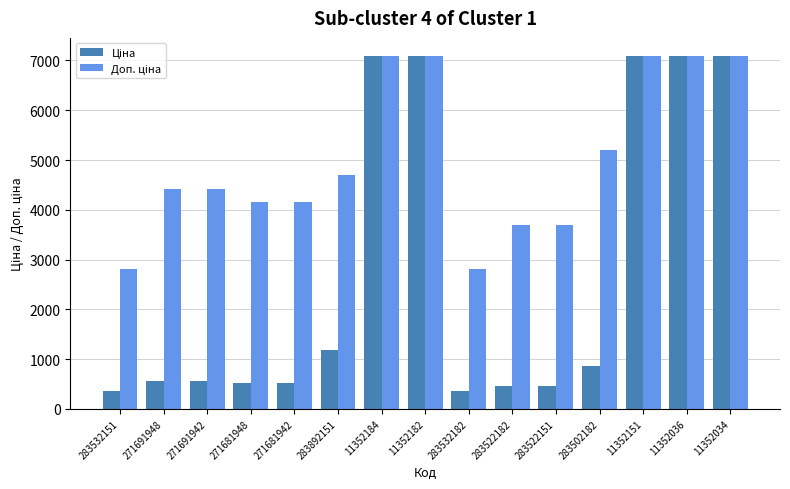

What is the total value across all series at 283522151?

4147.3